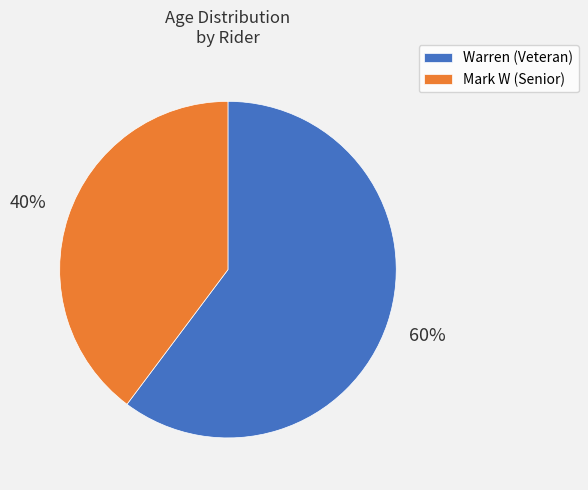

To the nearest percent, what is the average slice percentage?

50%